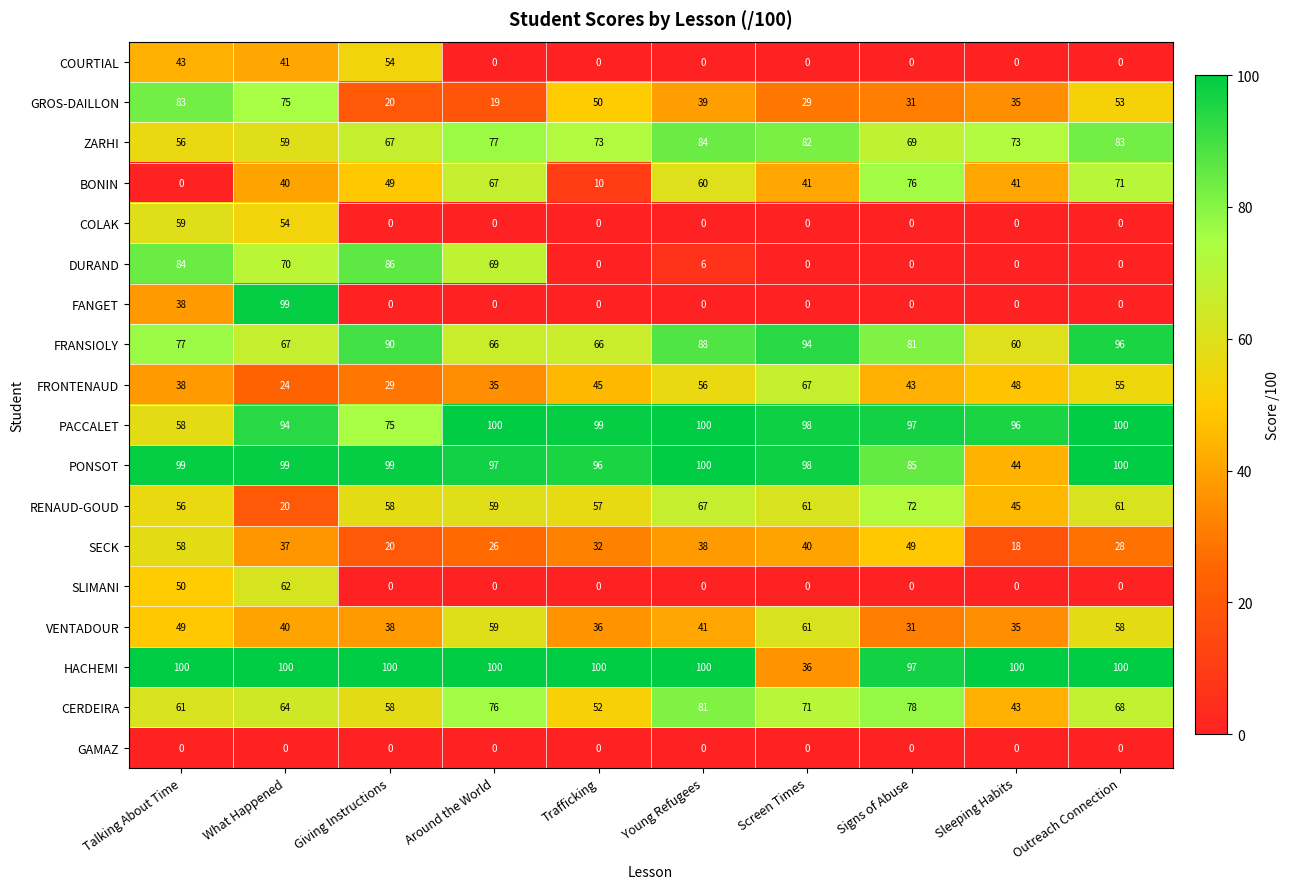

Where does the SECK series first go above 37?

Talking About Time